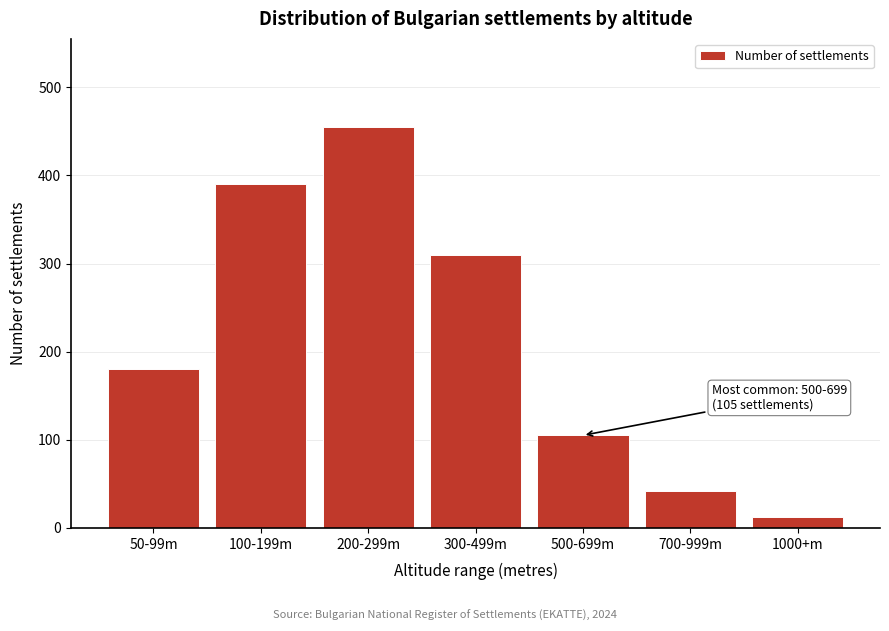

Reading left to right, extract all data points from this chart.

50-99m=180	100-199m=390	200-299m=455	300-499m=310	500-699m=105	700-999m=42	1000+m=12